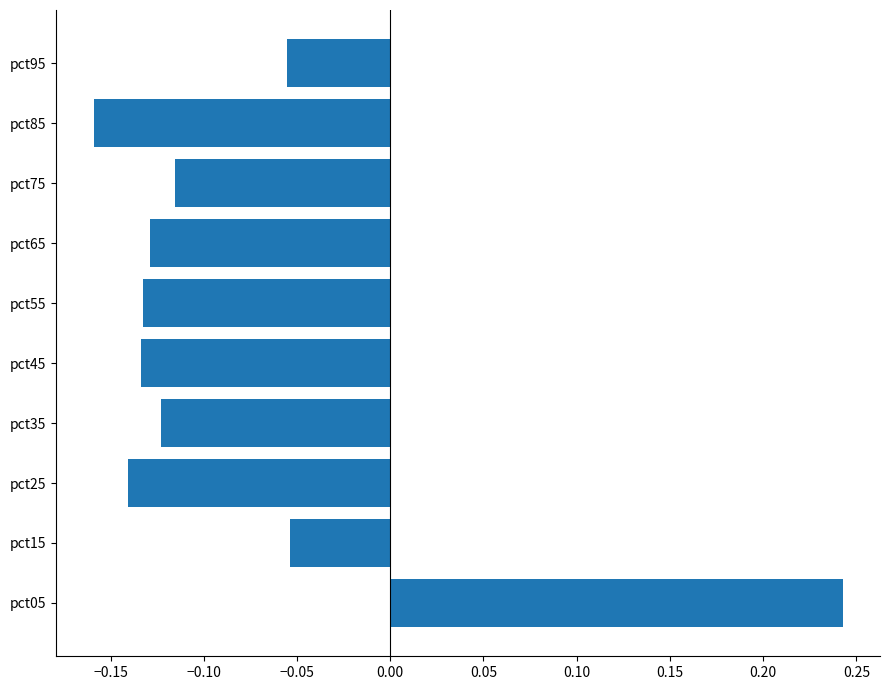

How many values are below 0?

9